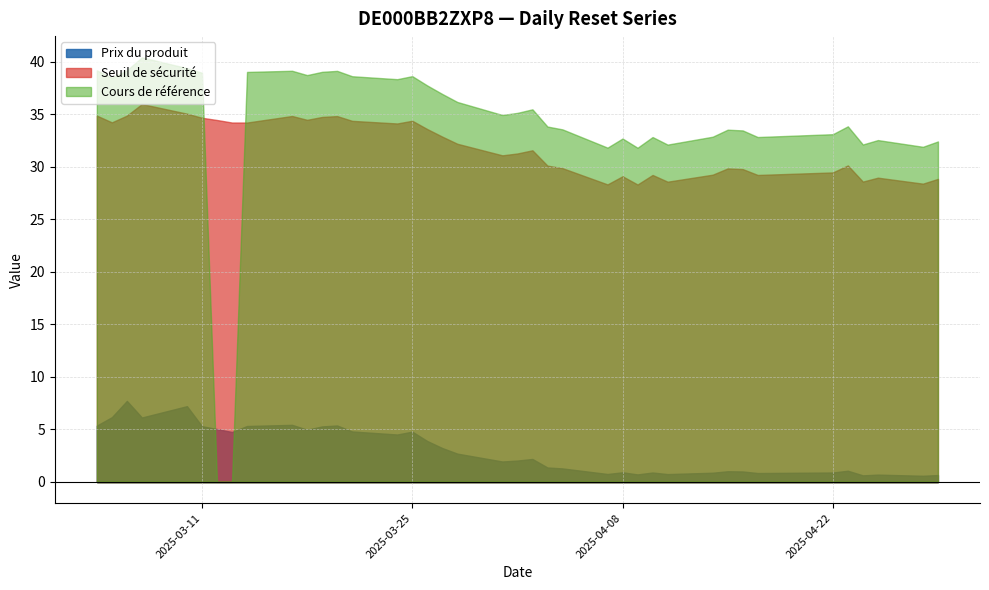

At 2025-03-28, list the series in order from smallest to largest.

Prix du produit, Seuil de sécurité, Cours de référence